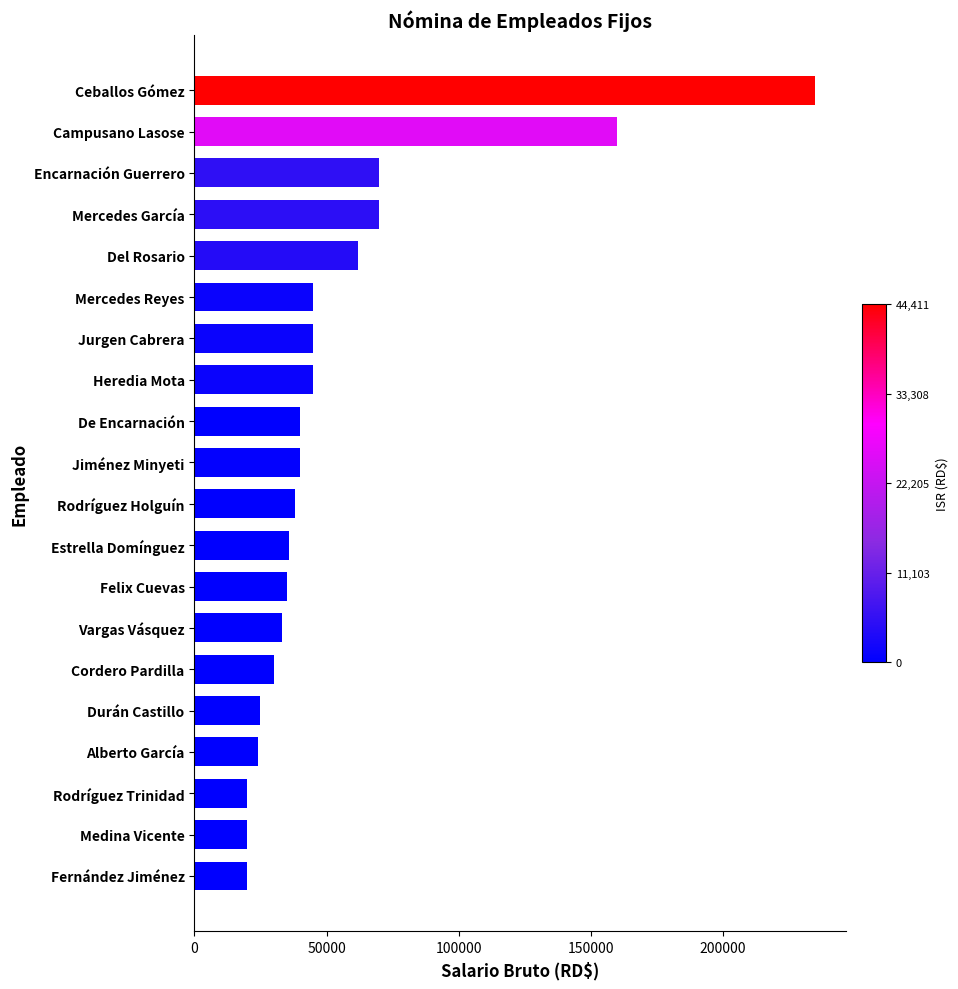

Does the chart contain any negative values?

No